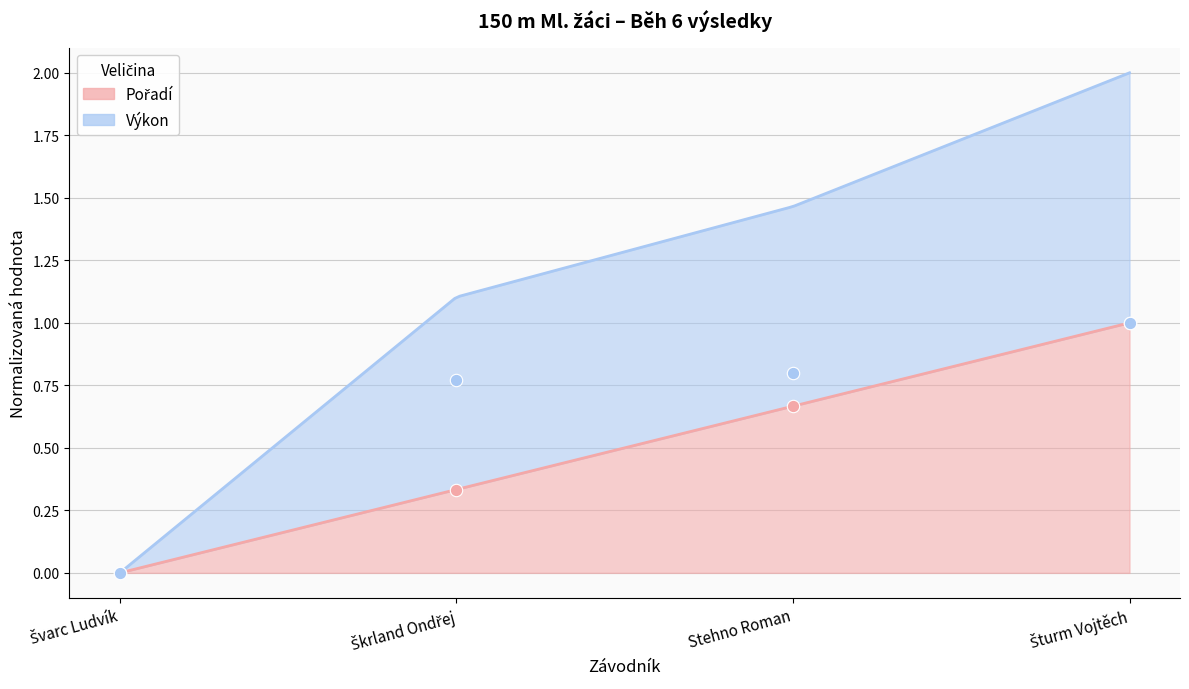

Is the value of Výkon at Šturm Vojtěch greater than the value of Pořadí at Šturm Vojtěch?

No